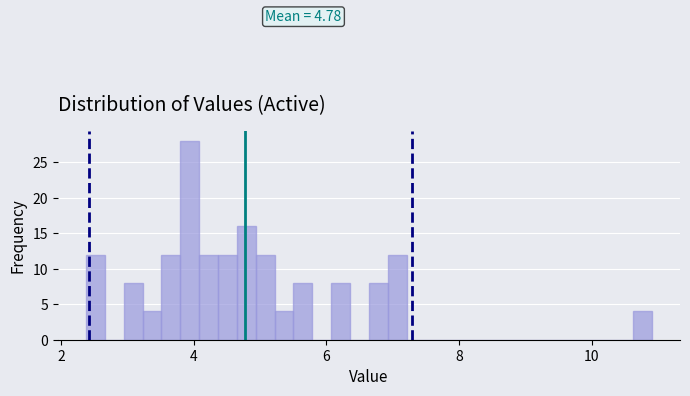

Read against the x-axis, roughly where is the centre of the tallest bar?

4.0